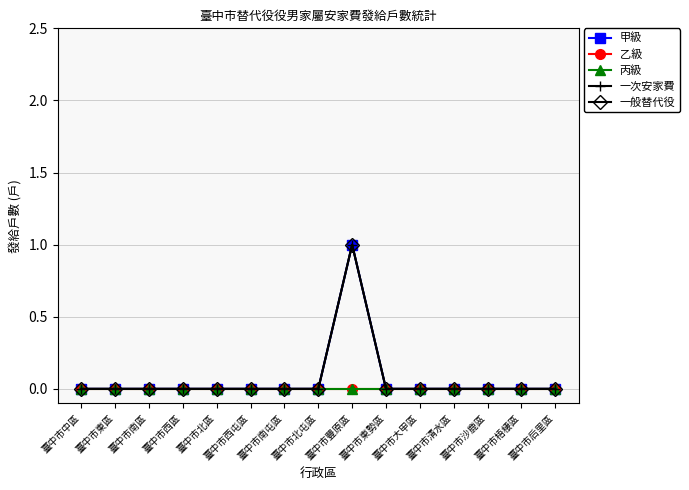

Reading left to right, transcribe all the data shown in this chart.

甲級: 0	0	0	0	0	0	0	0	1	0	0	0	0	0	0
乙級: 0	0	0	0	0	0	0	0	0	0	0	0	0	0	0
丙級: 0	0	0	0	0	0	0	0	0	0	0	0	0	0	0
一次安家費: 0	0	0	0	0	0	0	0	1	0	0	0	0	0	0
一般替代役: 0	0	0	0	0	0	0	0	1	0	0	0	0	0	0